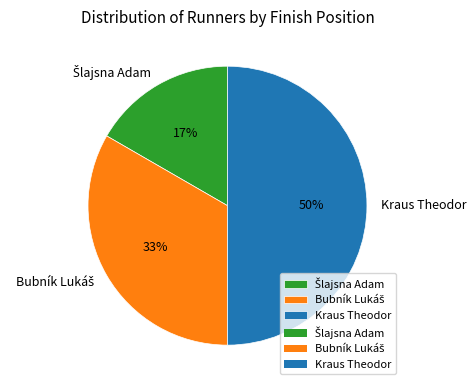

Which slice is the largest?

Kraus Theodor